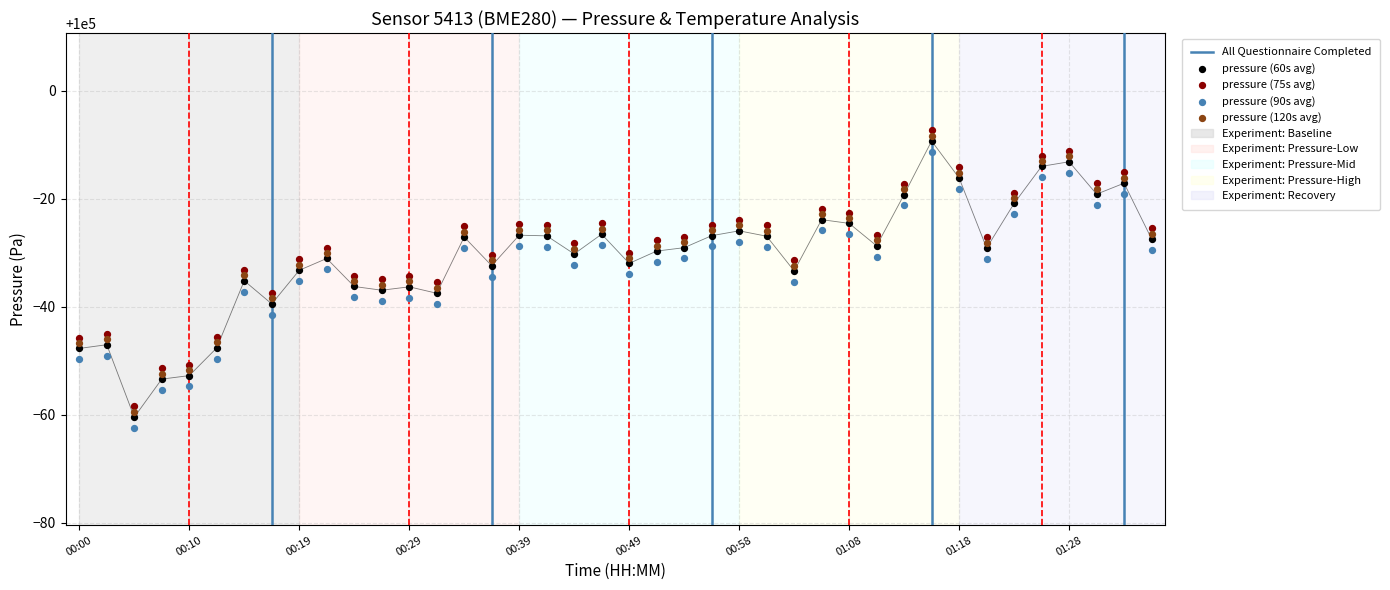

What is the change in value from 00:10 to 14?

+19.9